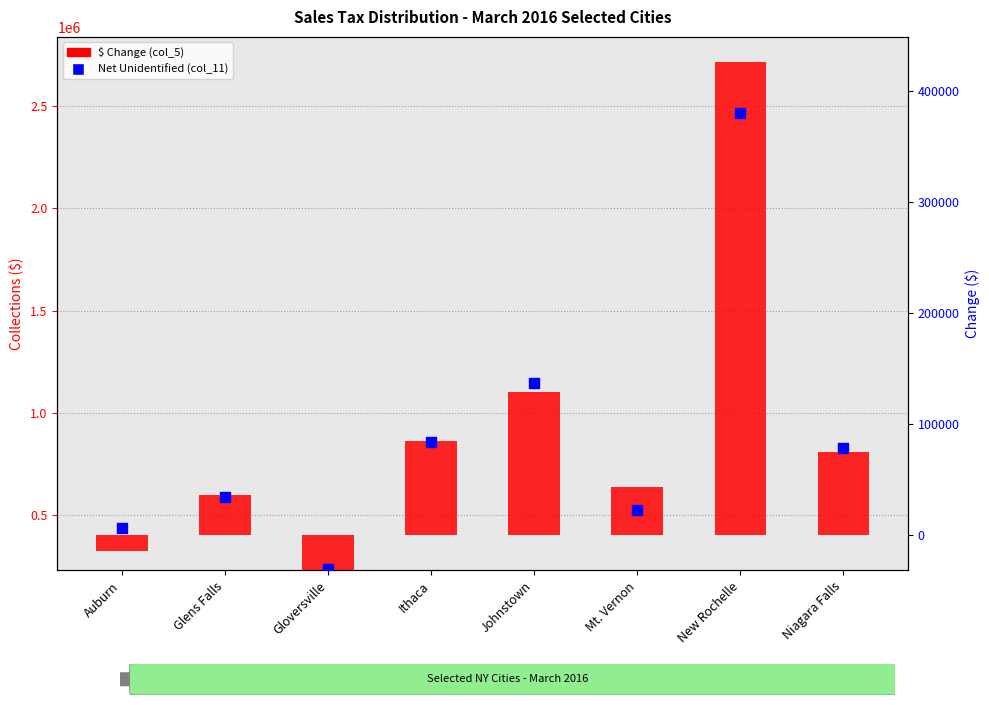

What is the ratio of the value at Glens Falls to the value at Niagara Falls?

0.4